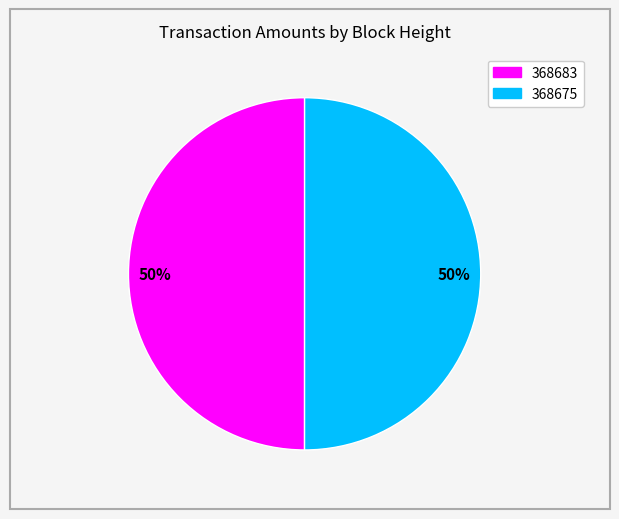

To the nearest percent, what is the combined percentage of 368683 and 368675?

100%